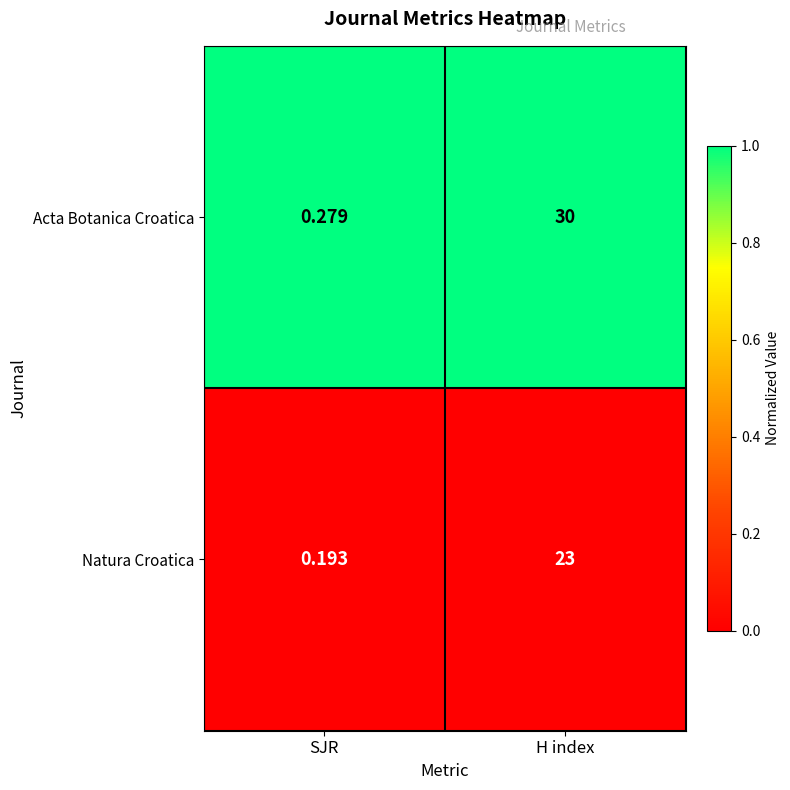

Which series has the largest total across all categories?

Acta Botanica Croatica